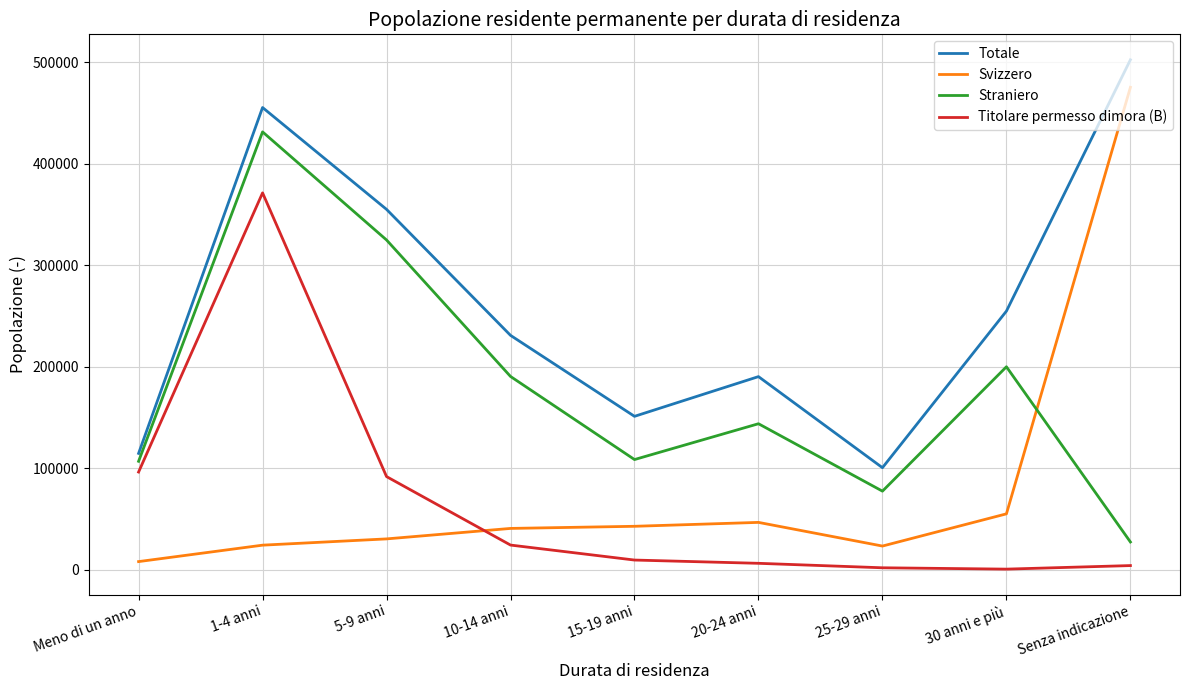

In Svizzero, how many points are higher than both neighbors (excluding endpoints)?

1